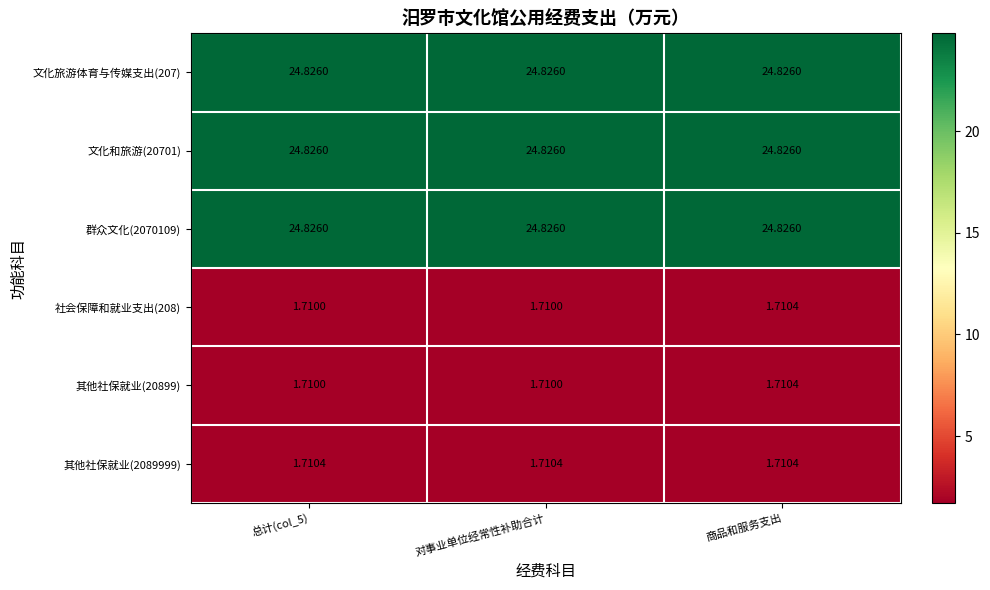

At which category is the sum across all series the highest?

商品和服务支出